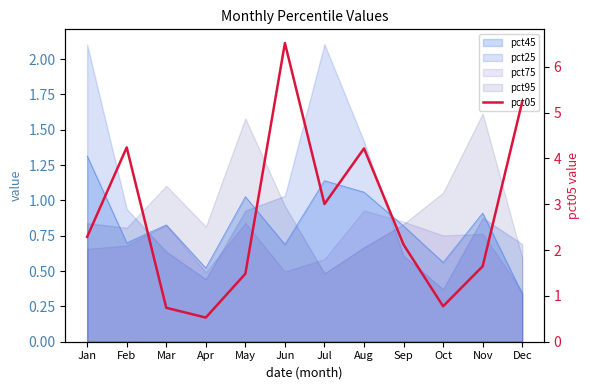

The value at Dec is 5.2. True or false?

True